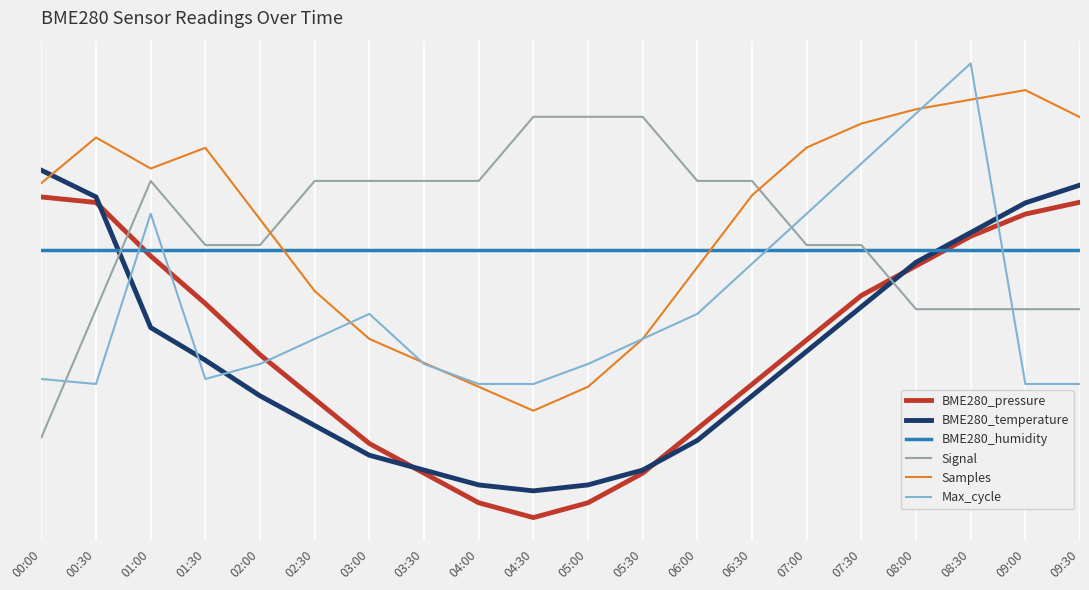

Reading left to right, list all the values displayed in this chart.

BME280_pressure: 60.0	59.0	48.9	40.1	30.5	22.2	13.9	8.3	2.8	0.0	2.8	8.3	16.6	24.9	33.2	41.6	47.1	52.6	56.8	59.0
BME280_temperature: 65.0	60.0	35.6	29.4	22.8	17.2	11.7	8.9	6.1	5.0	6.1	8.9	14.4	22.8	31.1	39.4	47.8	53.3	58.9	62.2
BME280_humidity: 50.0	50.0	50.0	50.0	50.0	50.0	50.0	50.0	50.0	50.0	50.0	50.0	50.0	50.0	50.0	50.0	50.0	50.0	50.0	50.0
Signal: 15.0	39.0	63.0	51.0	51.0	63.0	63.0	63.0	63.0	75.0	75.0	75.0	63.0	63.0	51.0	51.0	39.0	39.0	39.0	39.0
Samples: 62.6	71.1	65.3	69.2	55.8	42.4	33.4	29.0	24.5	20.0	24.5	33.4	46.9	60.3	69.3	73.7	76.4	78.2	80.0	74.9
Max_cycle: 25.9	25.0	56.9	25.9	28.8	33.4	38.1	28.8	25.0	25.0	28.8	33.4	38.1	47.5	56.9	66.2	75.6	85.0	25.0	25.0